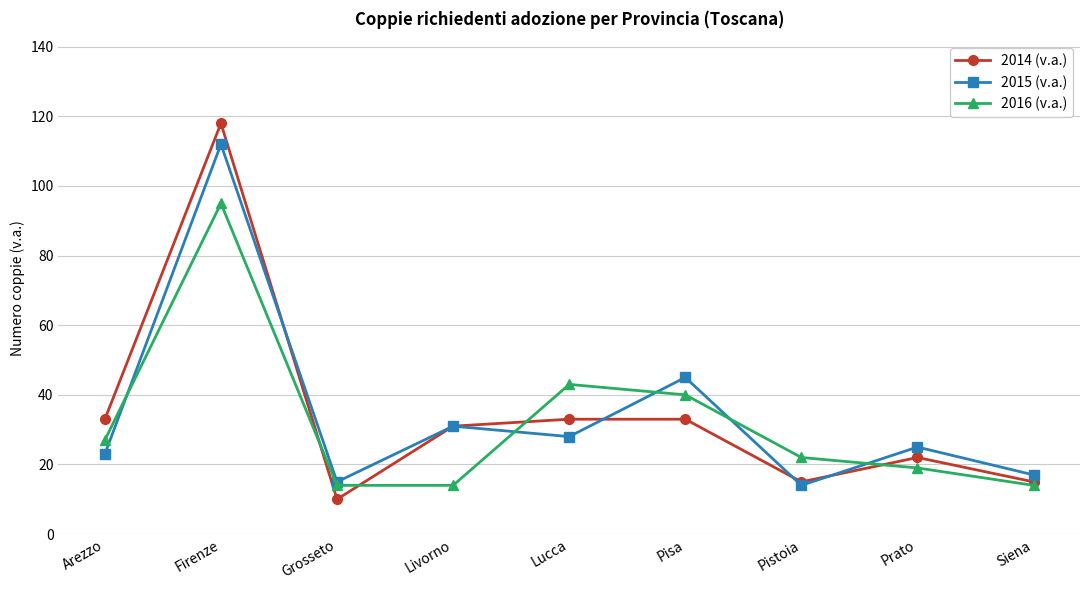

Reading right to left, list all the values displayed in this chart.

2014 (v.a.): 15	22	15	33	33	31	10	118	33
2015 (v.a.): 17	25	14	45	28	31	15	112	23
2016 (v.a.): 14	19	22	40	43	14	14	95	27